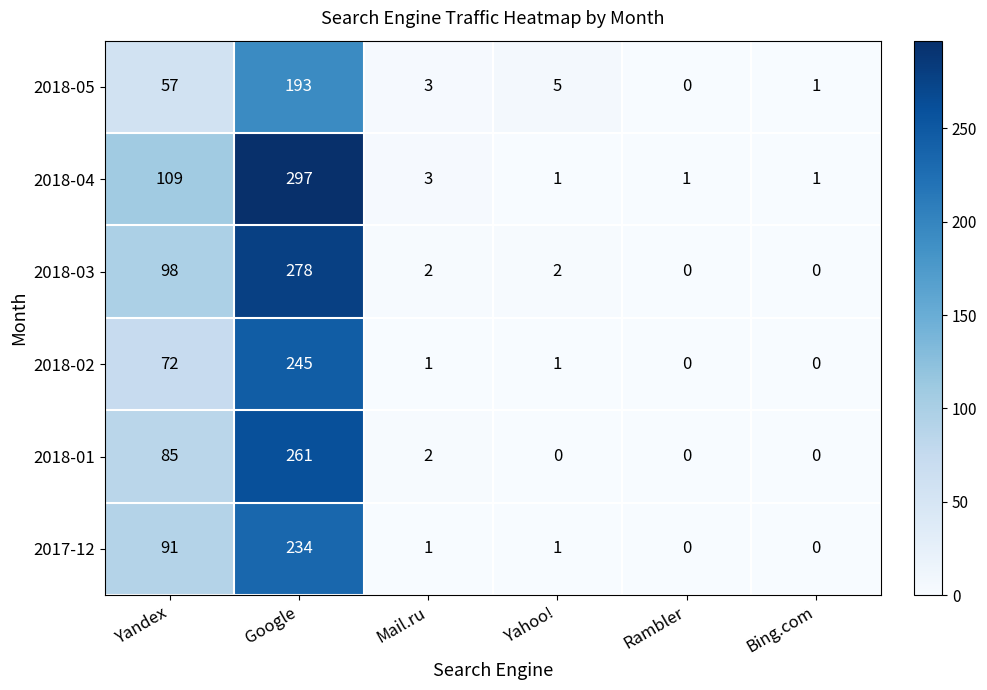

Which series has the largest range (max minus min)?

2018-04